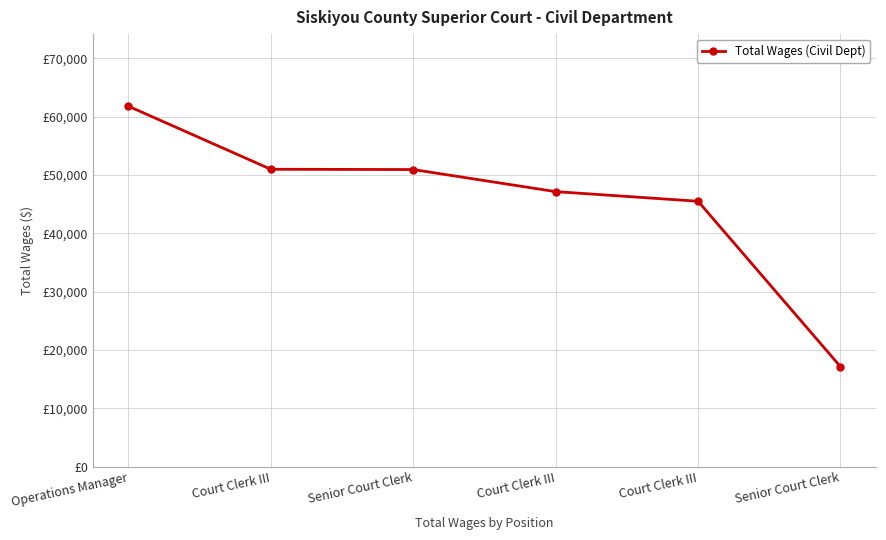

The chart shows a value of 66304 at Senior Court Clerk. True or false?

False